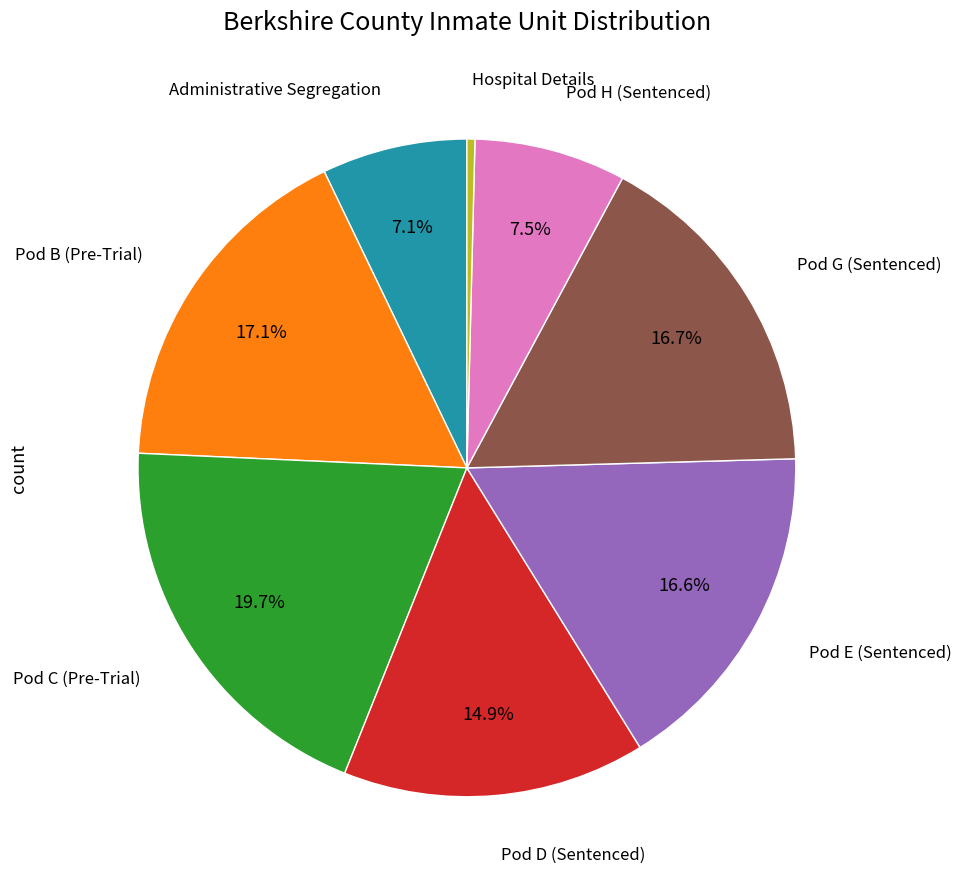

Is there any slice that represents more than half of the pie?

No